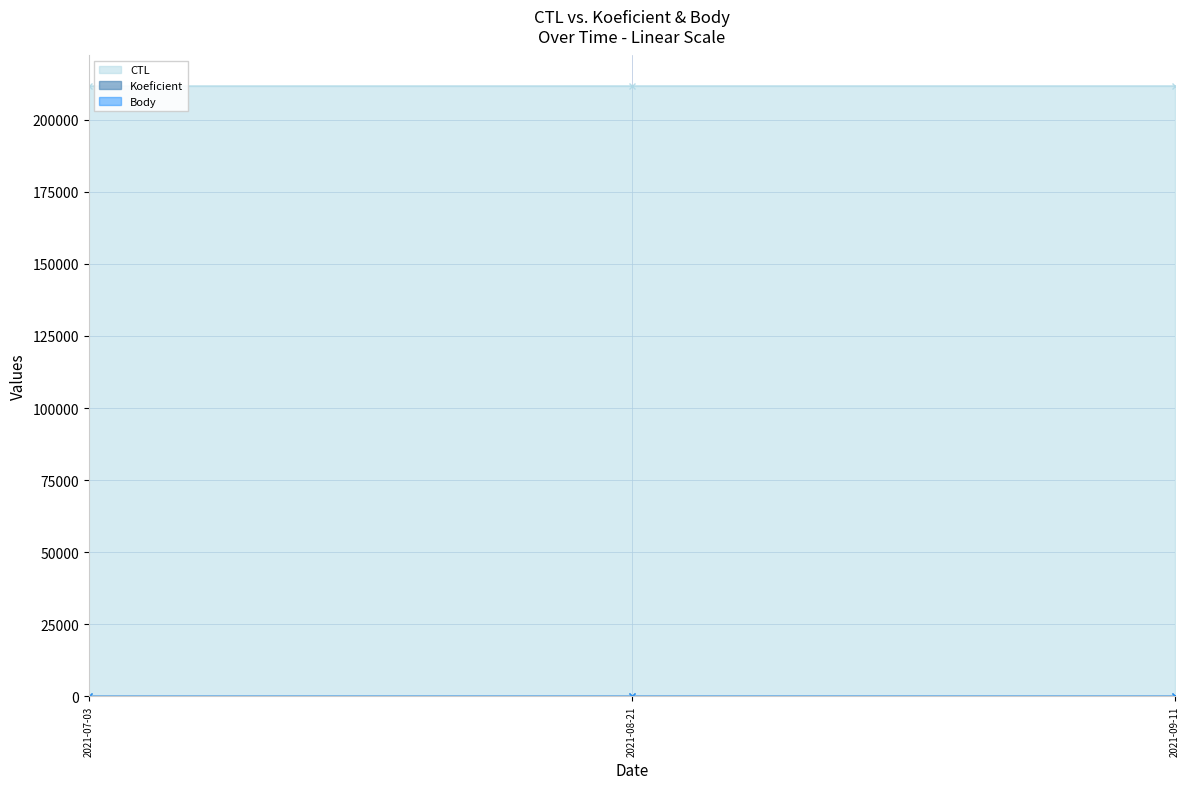

What is the minimum value shown in the chart?

3